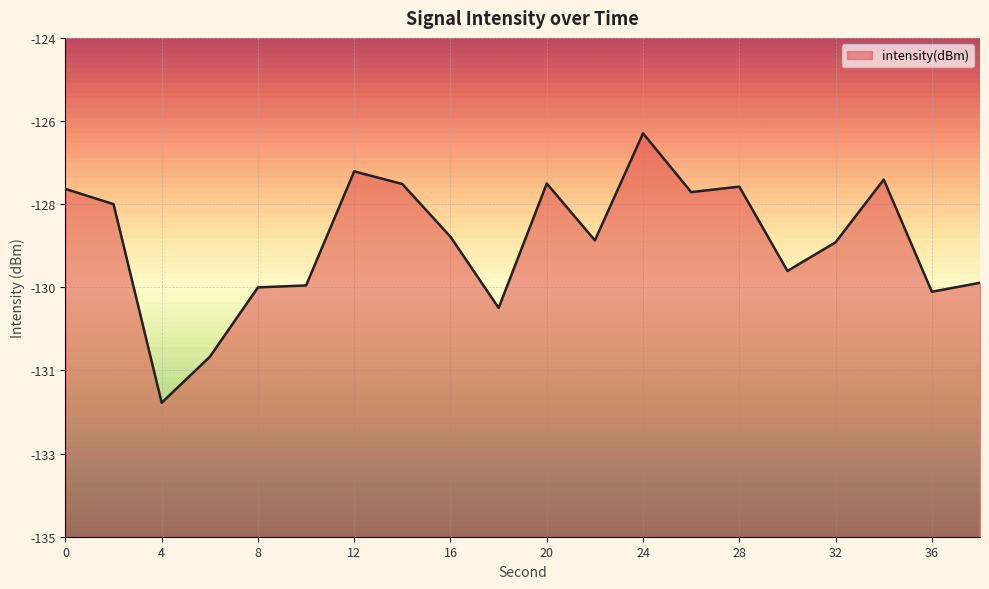

At which category does the chart reach its peak across all series?

24